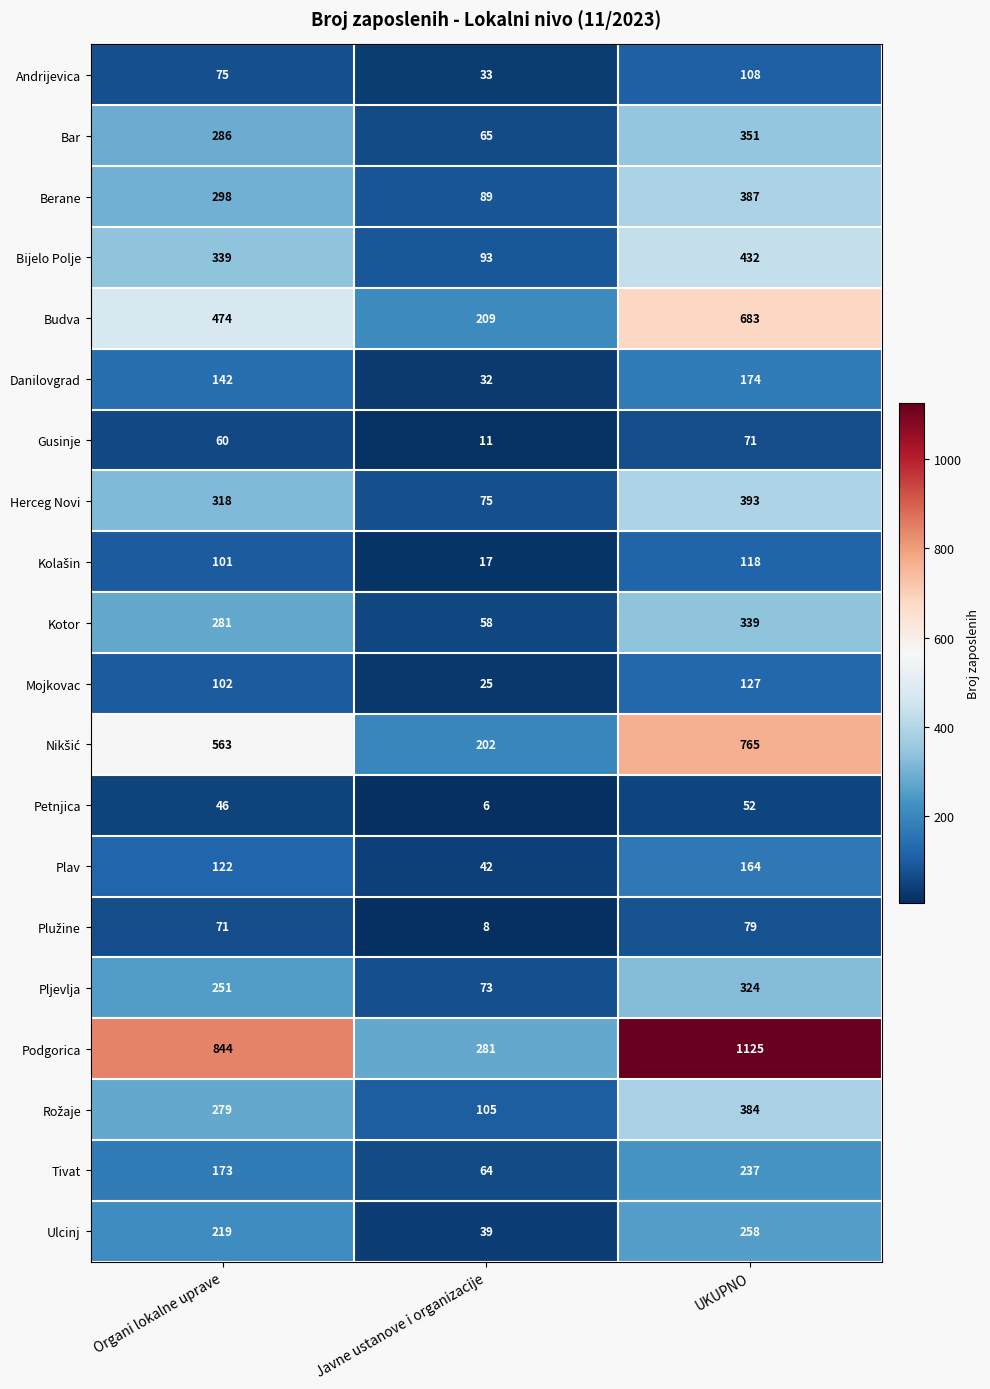

True or false: Kotor has a value of 339 at UKUPNO.

True